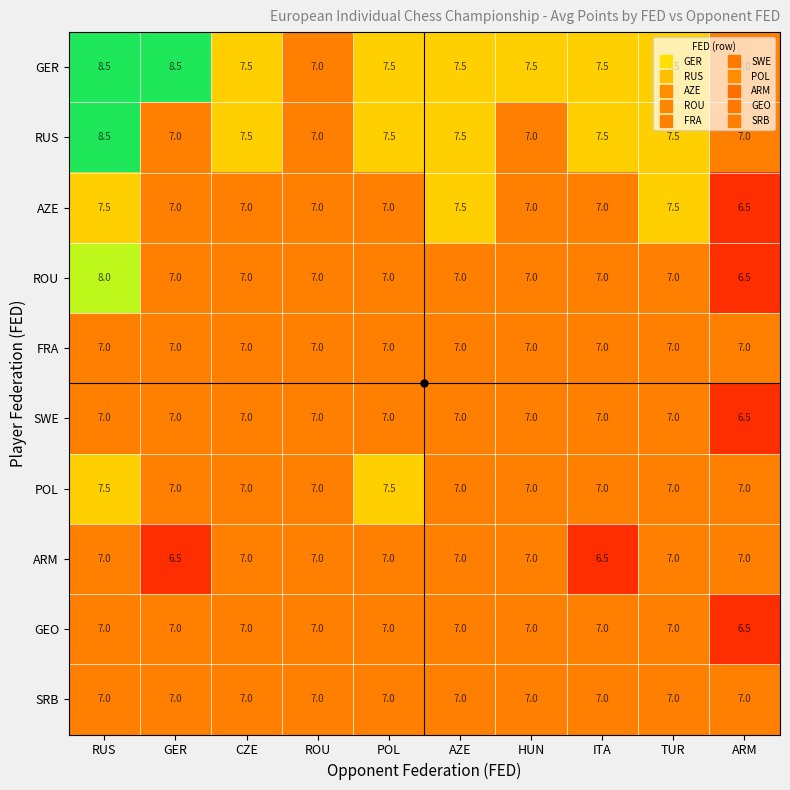

What is the smallest value displayed?

6.5